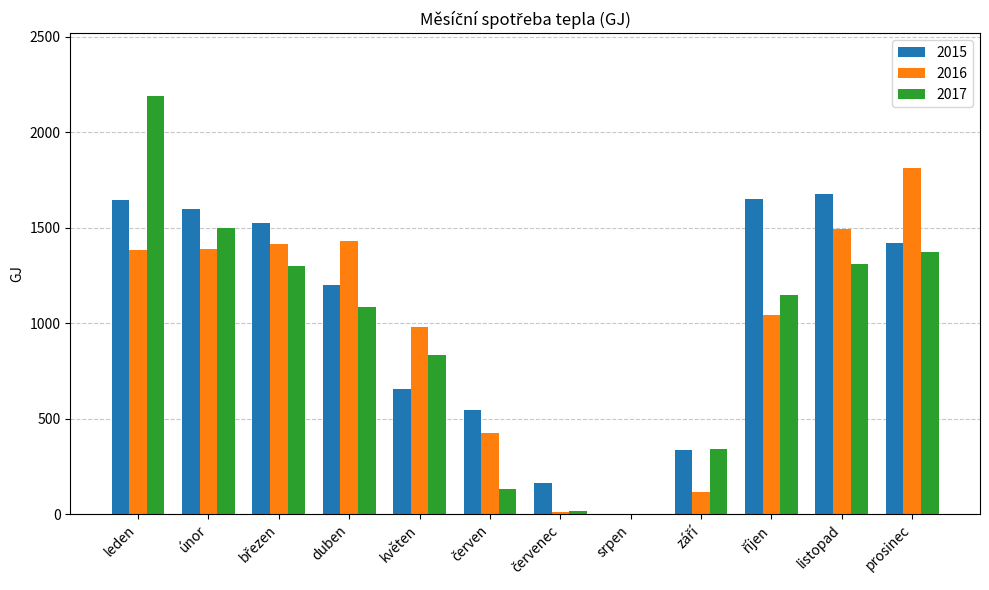

What is the average value of the 2016 series?

958.0